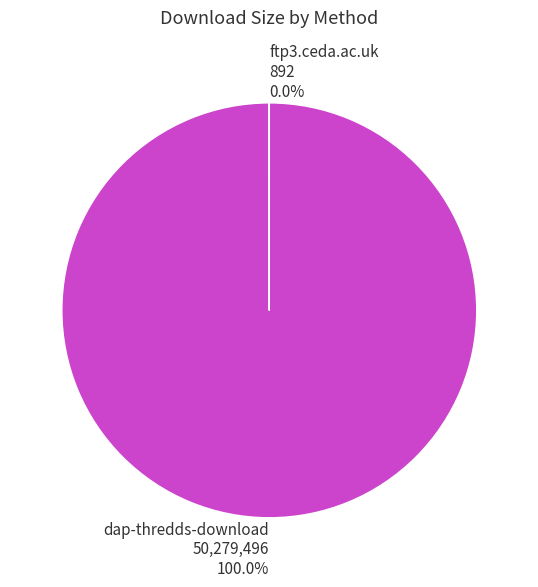

How many segments does this pie chart have?

2